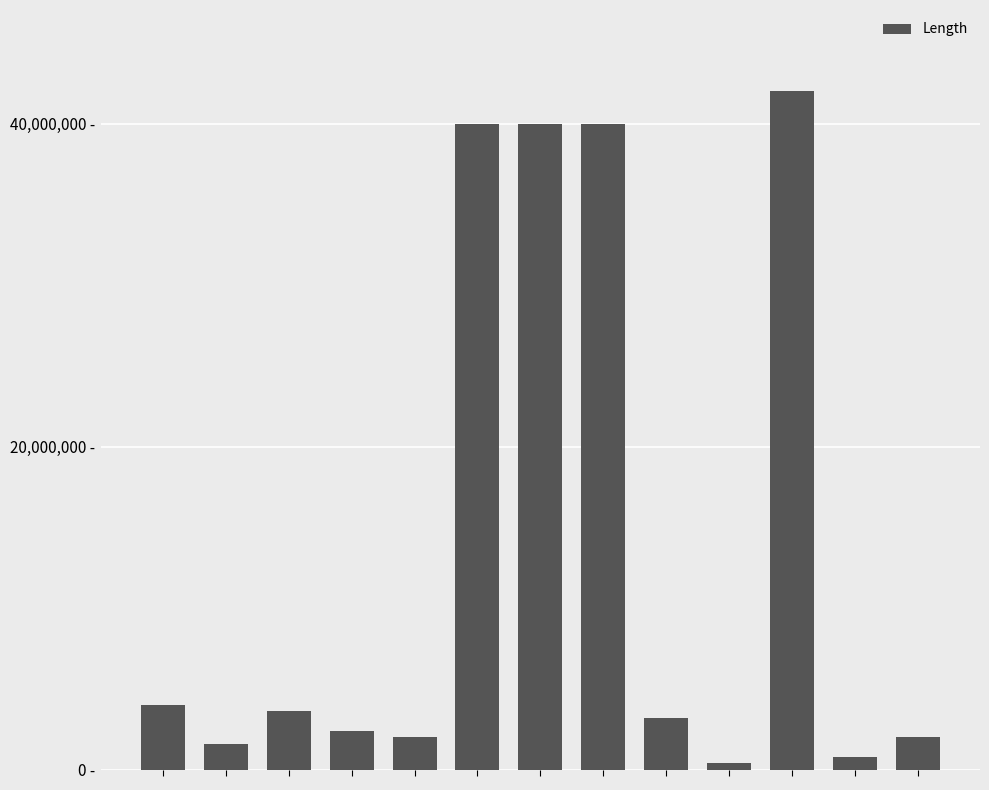

What is the smallest value displayed?

400000